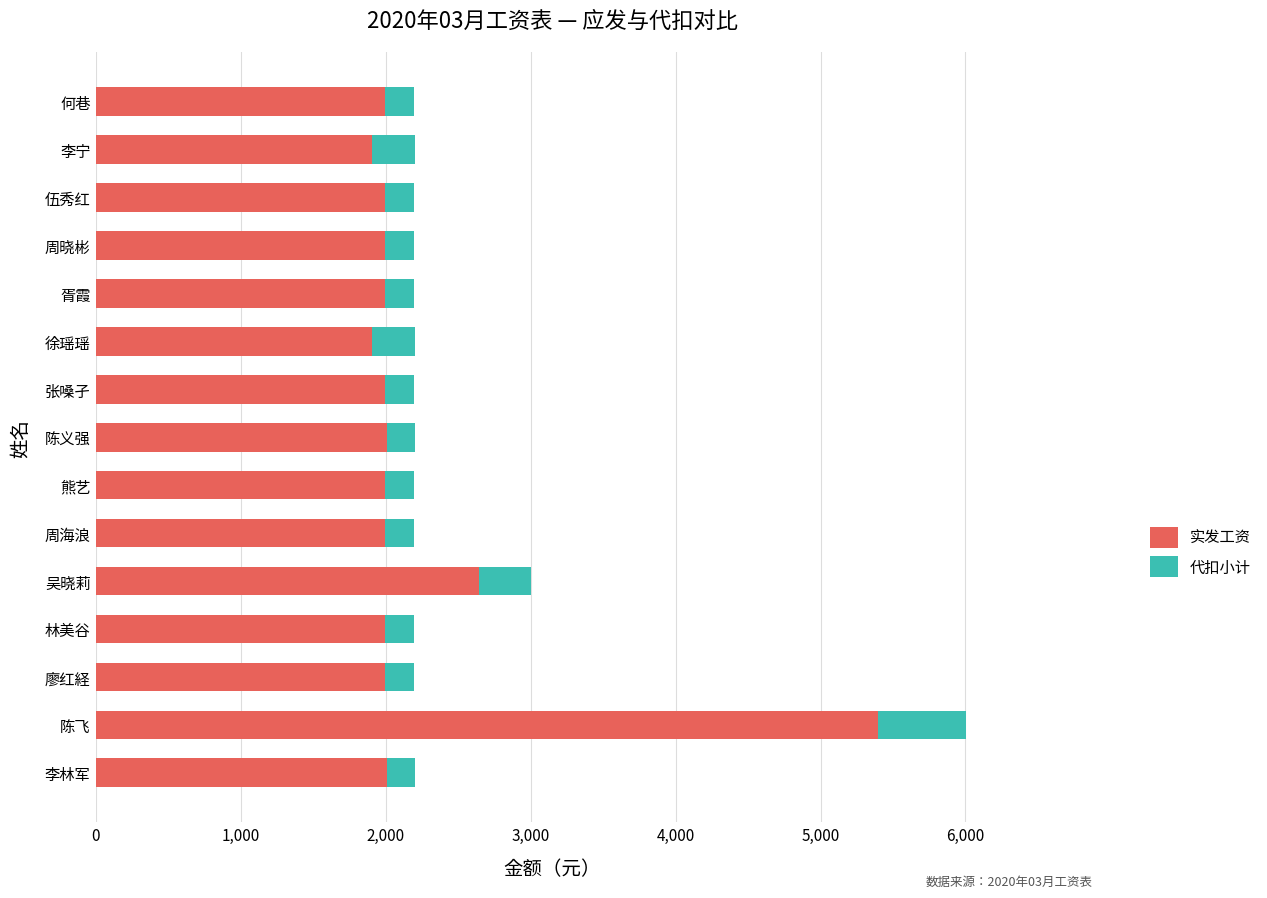

What is the average value of the 实发工资 series?

2256.8